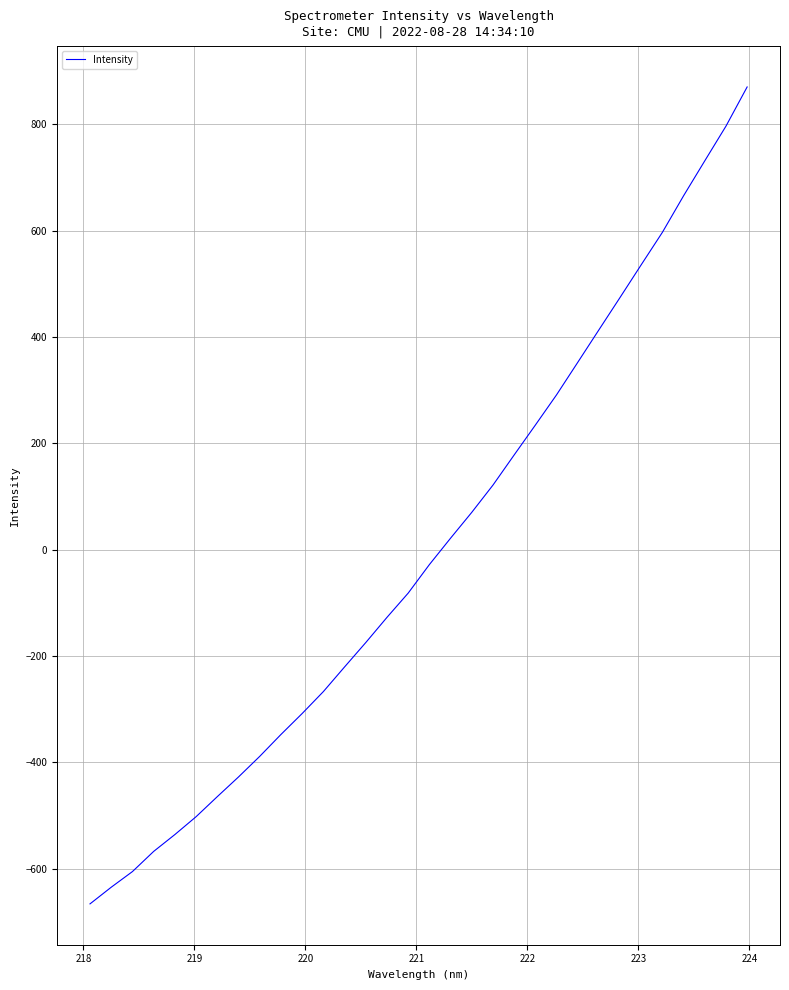

What is the smallest value displayed?

-666.4